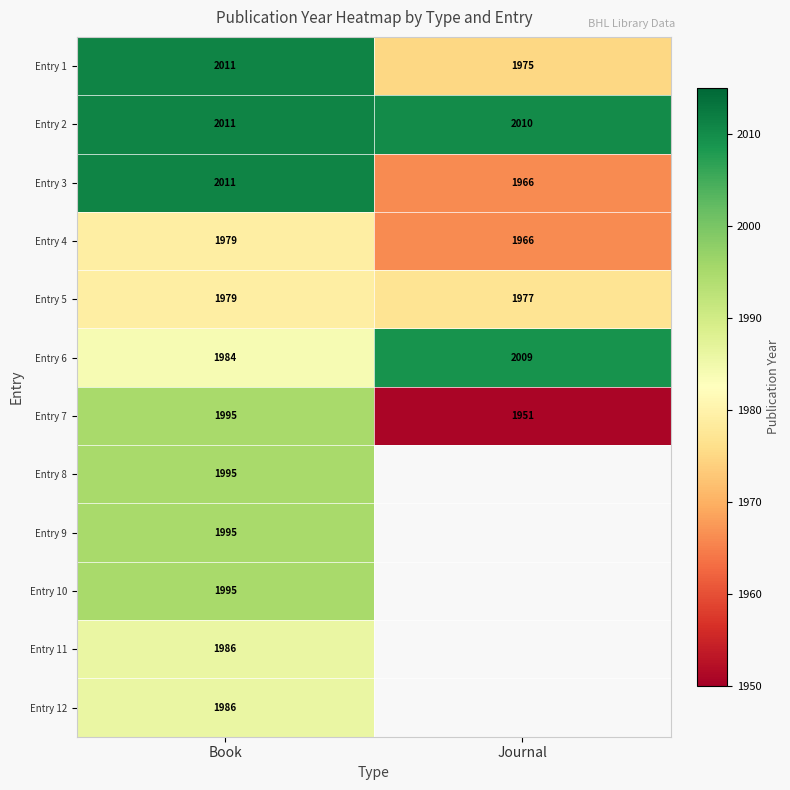

List the labels in order of Entry 7 value, smallest first.

Journal, Book